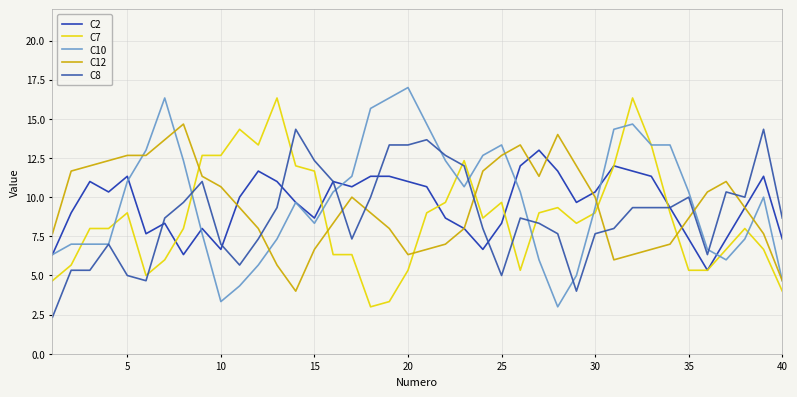

What is the lowest value of the C7 series?

3.0